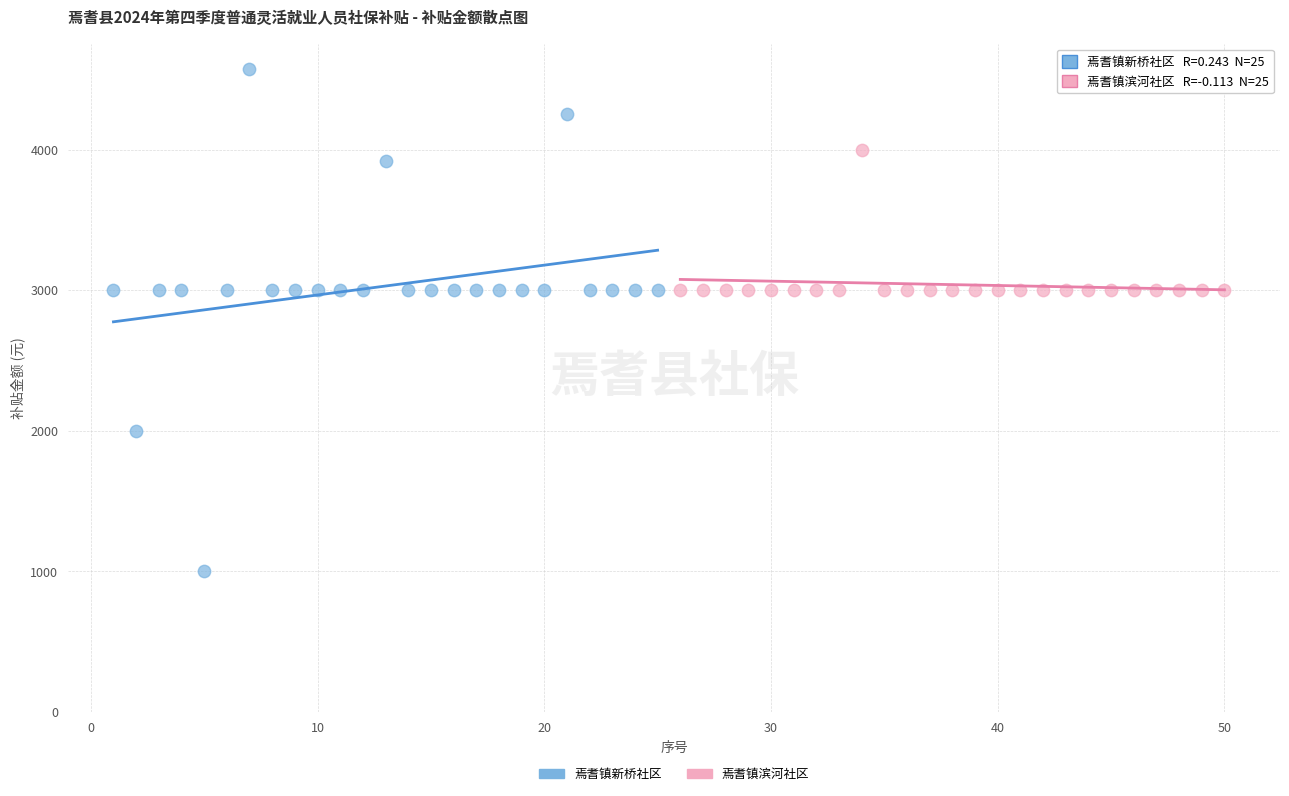

Which series reaches the maximum Y coordinate?

焉耆镇新桥社区